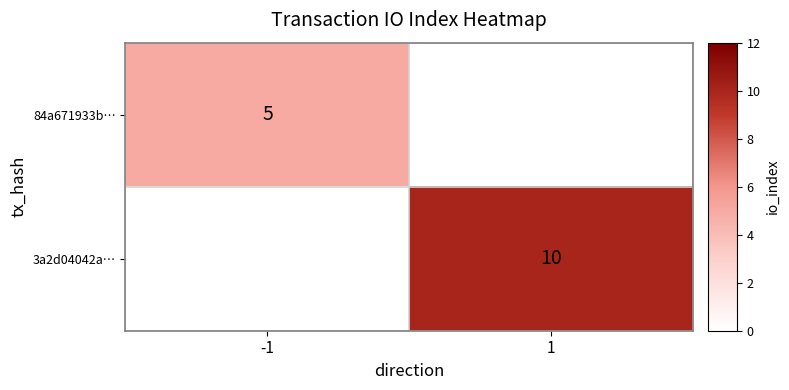

The 3a2d04042a… series shows 16 at 1. True or false?

False